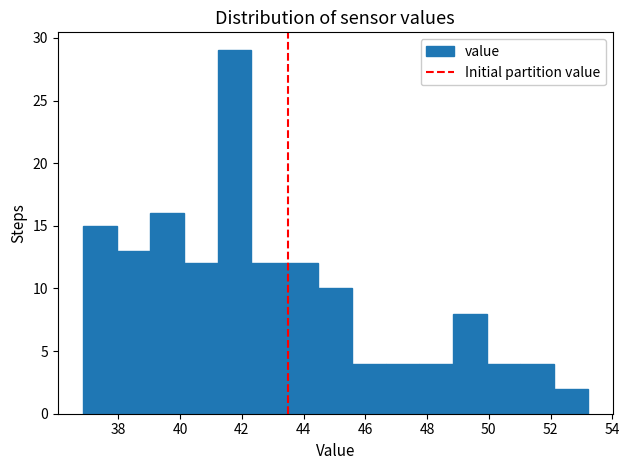

Reading left to right, list every bar in this chart as the range it spans on the x-axis followed by its height. Neither the bar edges nor the heights are printed on the chart, so give them approximately, as read against the axes.

36.8 to 38.0: 15
38.0 to 39.0: 13
39.0 to 40.2: 16
40.2 to 41.2: 12
41.2 to 42.4: 29
42.4 to 43.4: 12
43.4 to 44.4: 12
44.4 to 45.6: 10
45.6 to 46.6: 4
46.6 to 47.8: 4
47.8 to 48.8: 4
48.8 to 50.0: 8
50.0 to 51.0: 4
51.0 to 52.2: 4
52.2 to 53.2: 2